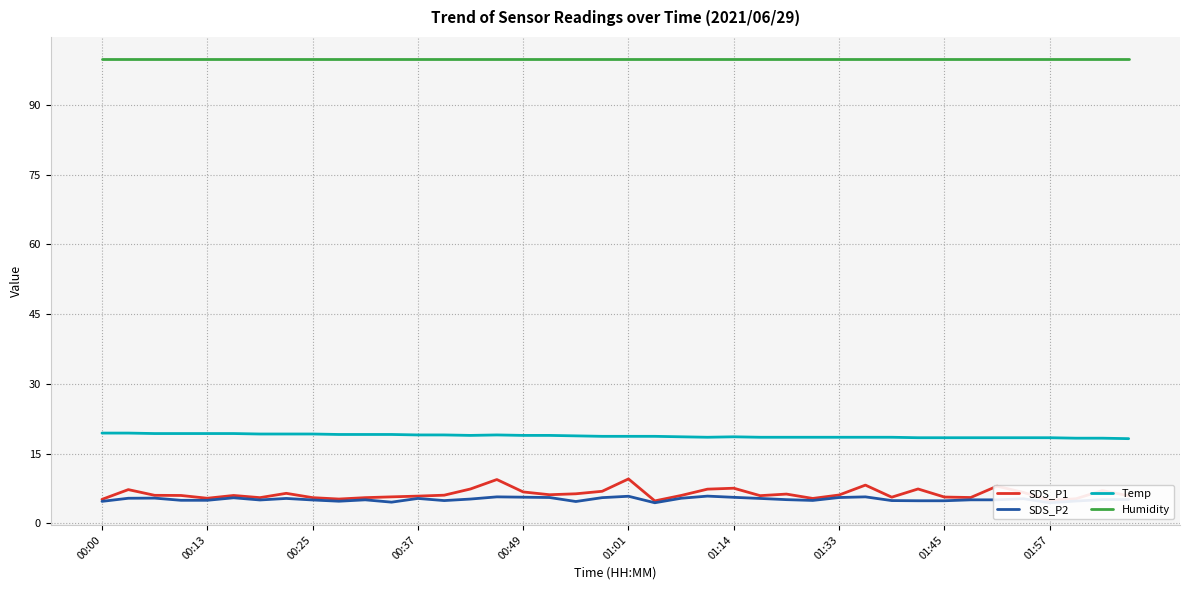

How many values in the SDS_P2 series exceed 5?

24